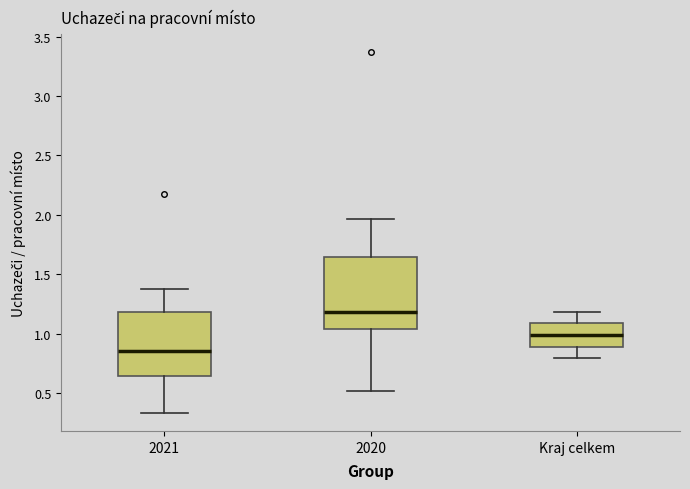

Which box's median line is the lowest?

2021